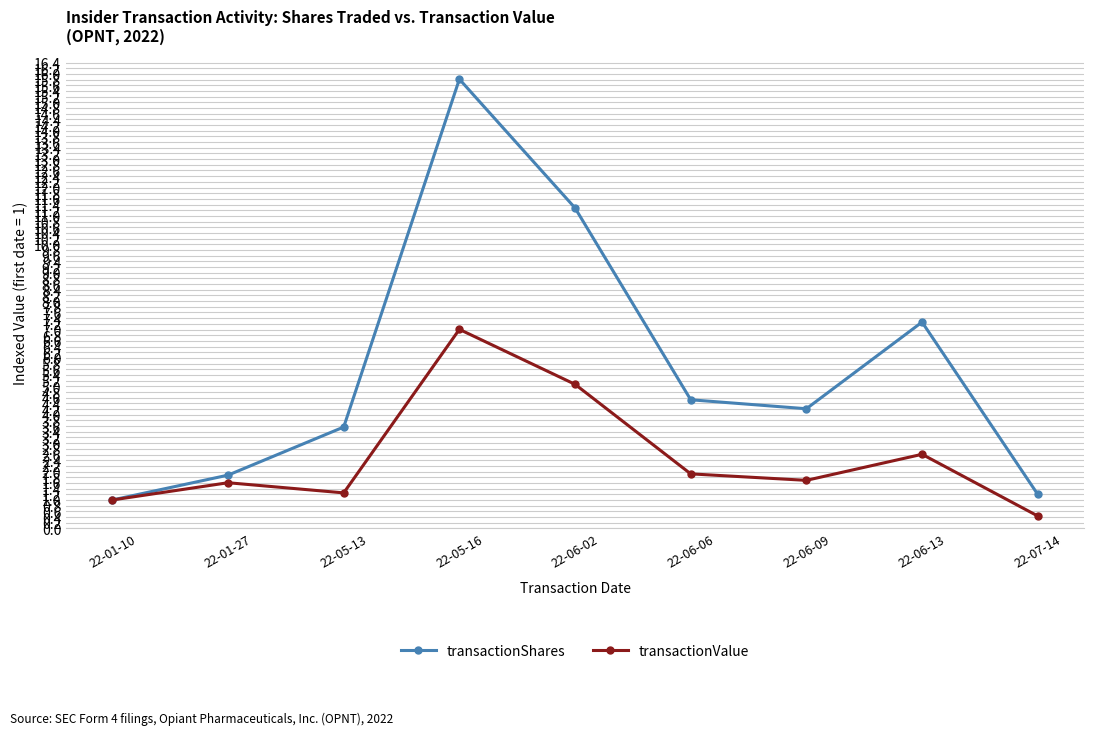

True or false: transactionShares has a value of 15.8 at 22-05-16.

True